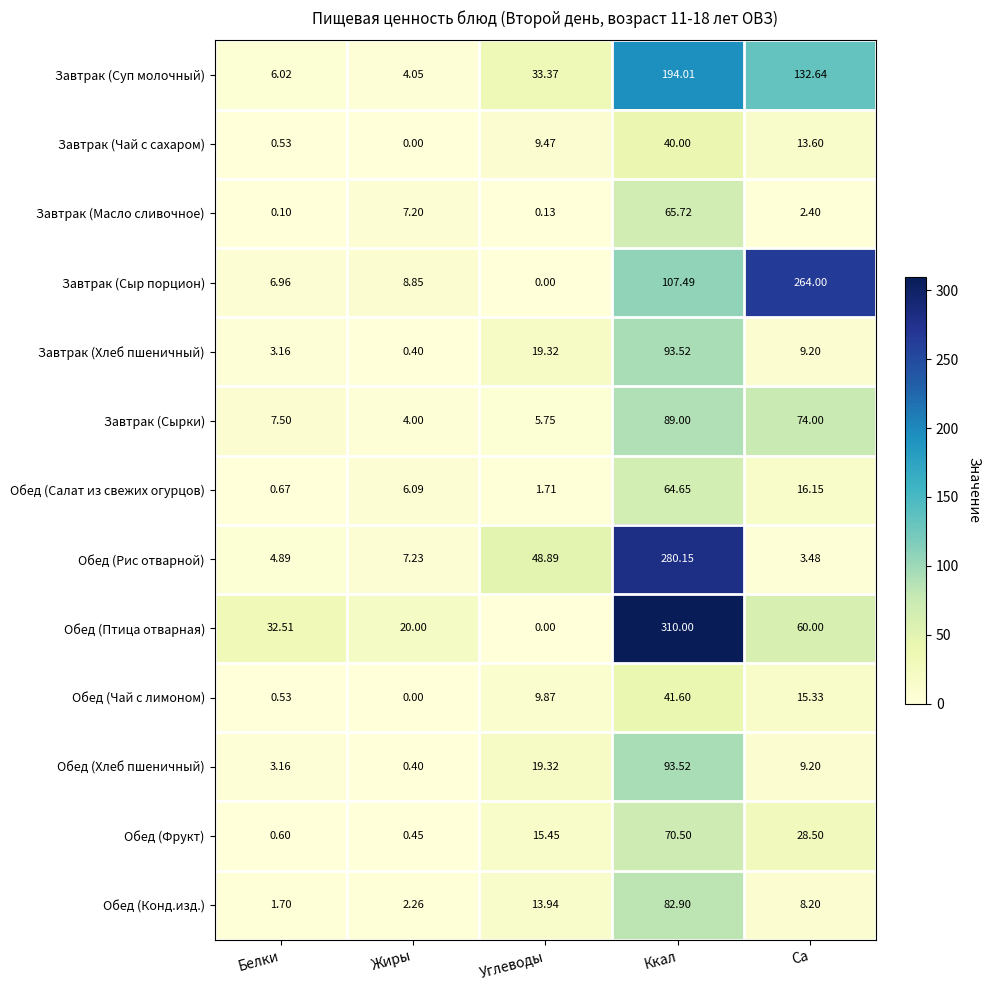

Where does the Завтрак (Суп молочный) series first go above 33?

Углеводы